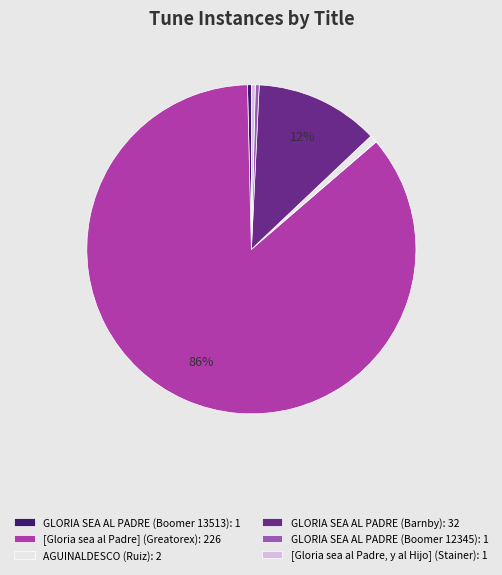

Count the number of slices in the pie.

6